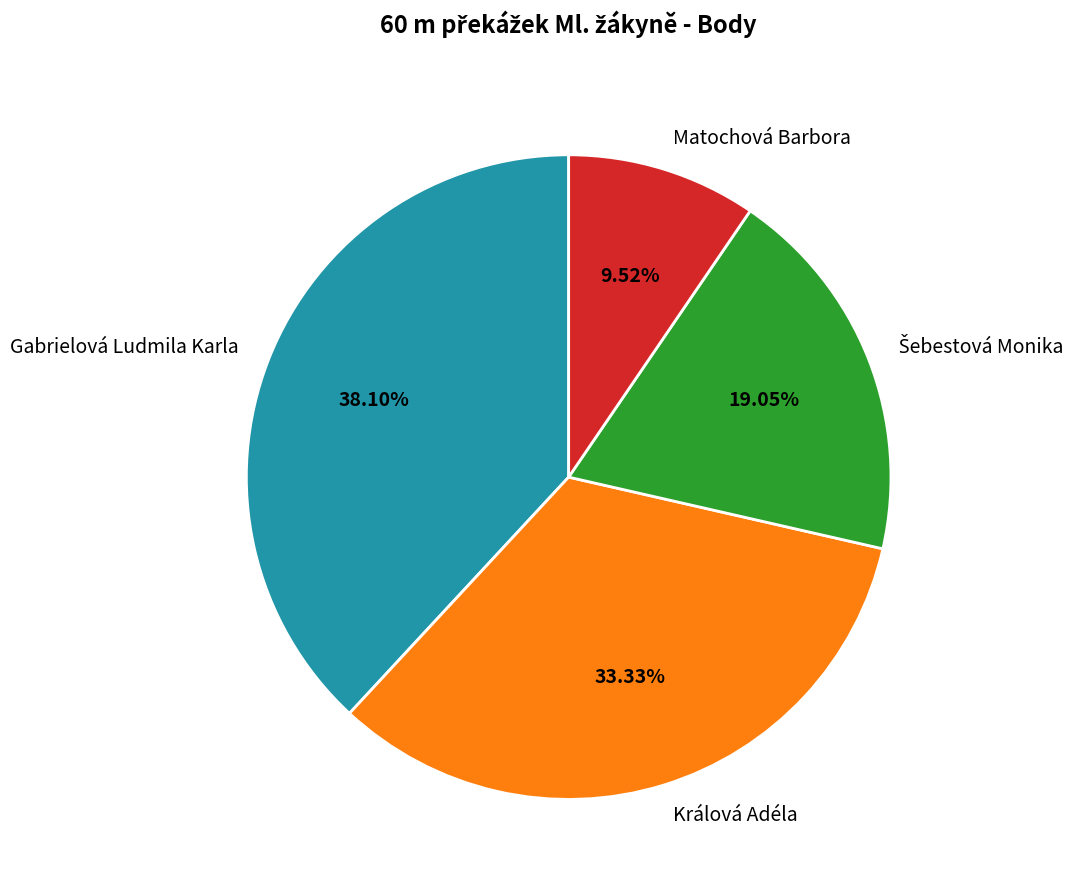

Is there any slice that represents more than half of the pie?

No